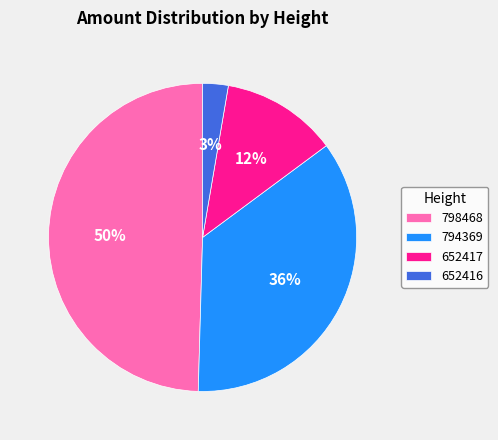

Which slice is the largest?

798468